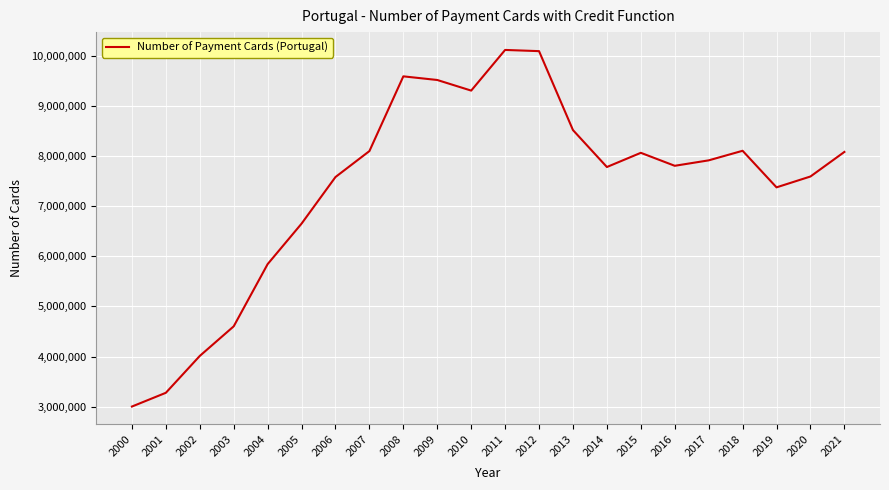

Between 2002 and 2007, which is larger?

2007